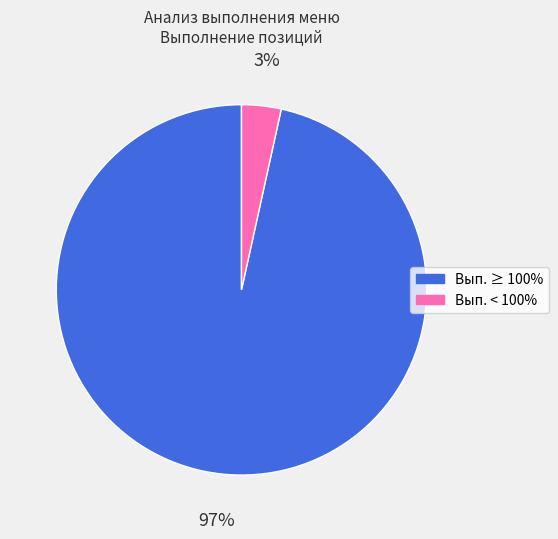

Does any single category account for the majority?

Yes